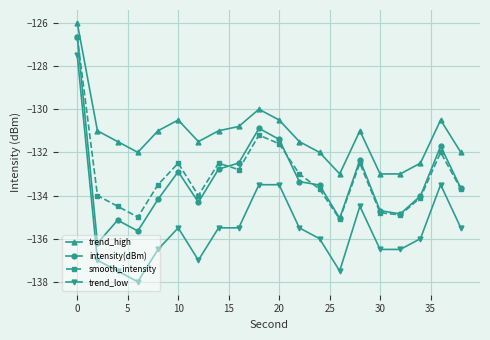

What is the value of the trend_low point at the 5th from the left?

-136.5